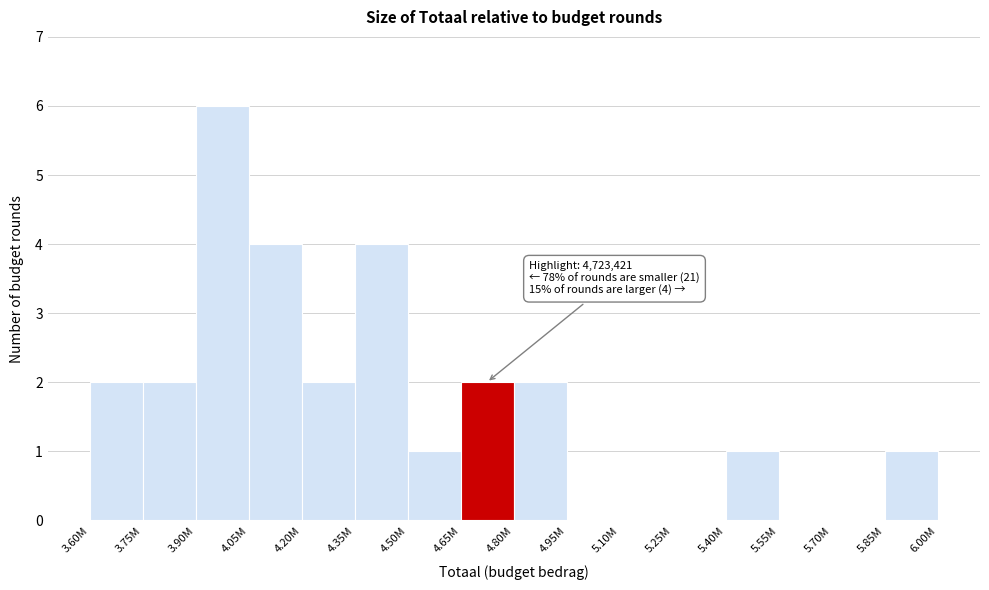

Reading right to left, extract all data points from this chart.

5.85M=1	5.70M=0	5.55M=0	5.40M=1	5.25M=0	5.10M=0	4.95M=0	4.80M=2	4.65M=2	4.50M=1	4.35M=4	4.20M=2	4.05M=4	3.90M=6	3.75M=2	3.60M=2